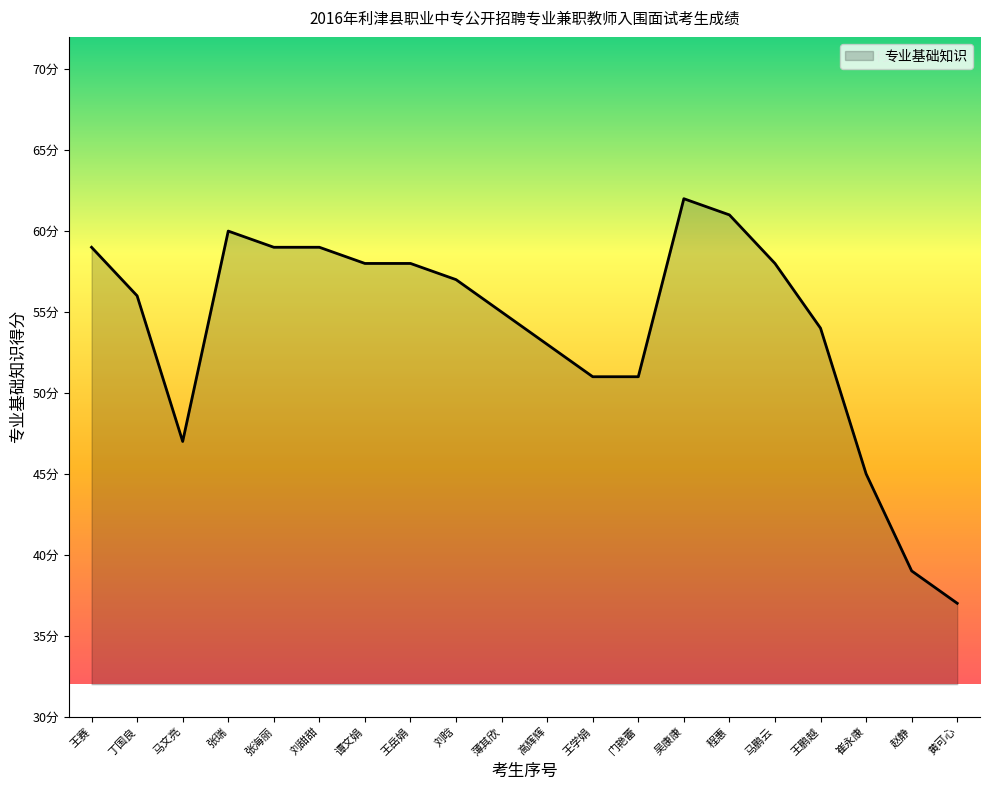

Approximately how many times larger is the value at 薄其欣 compared to 高辉辉?

1.0